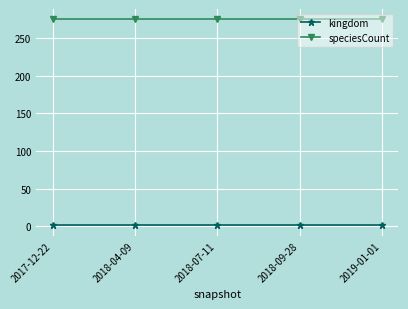

Is this an area chart (filled region under the line)?

No